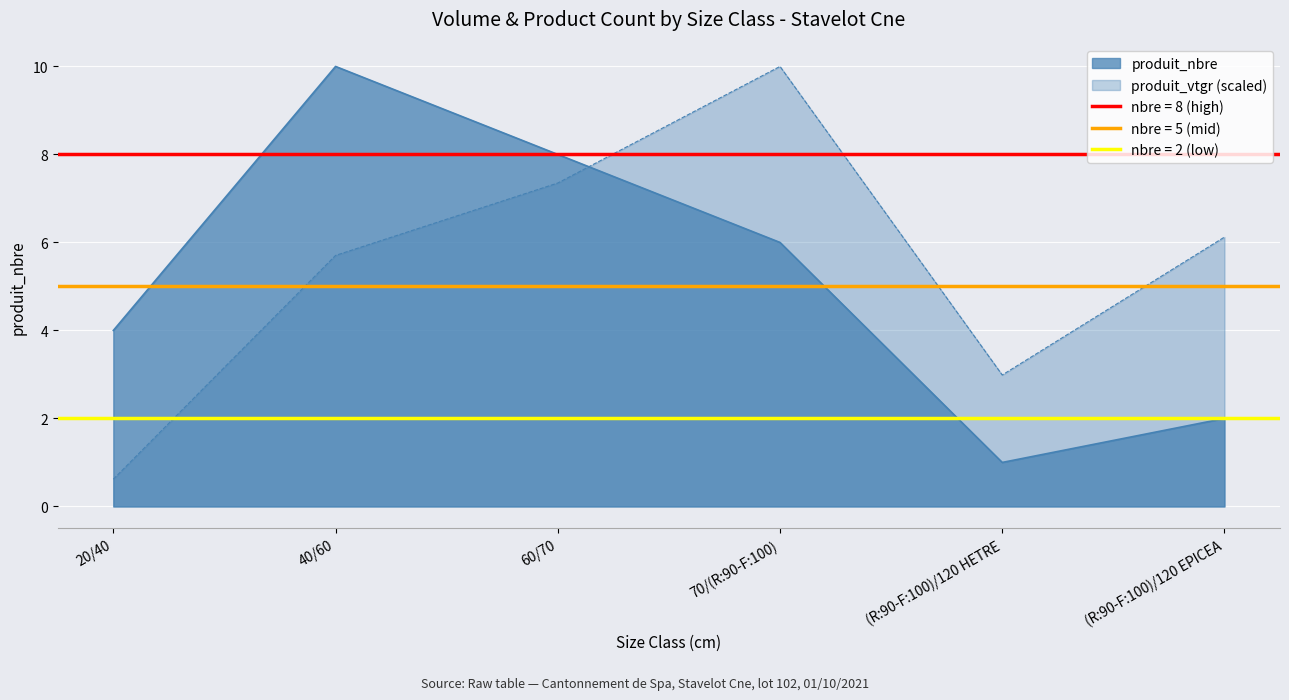

Which category has the highest value across all series?

40/60